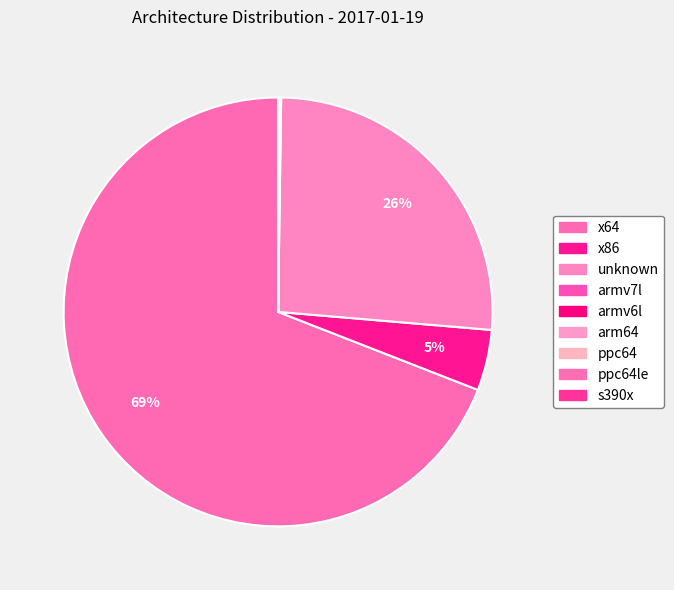

Which category has the smallest portion of the pie?

s390x